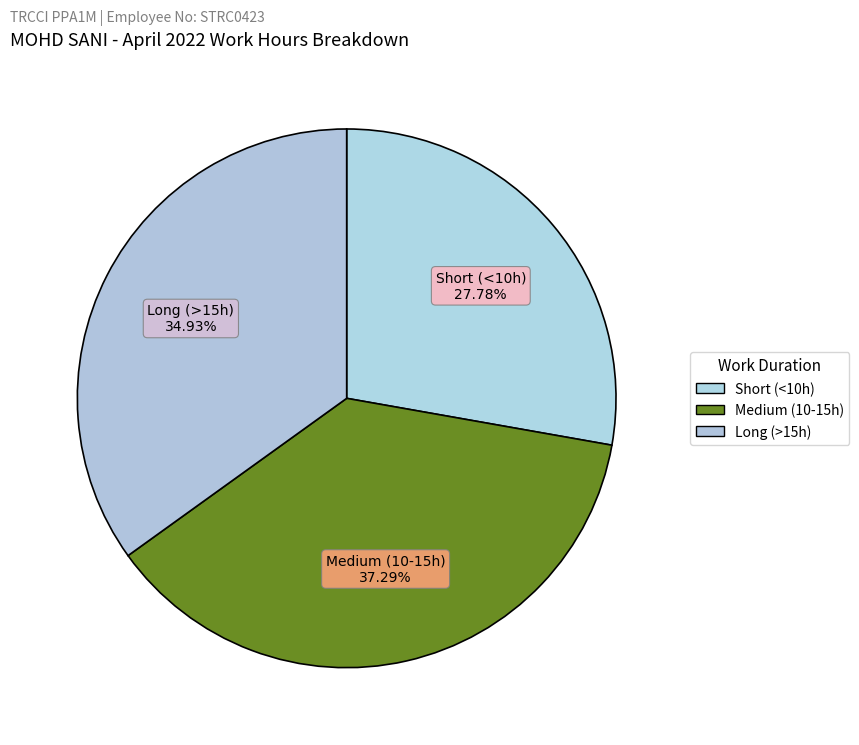

What is the smallest slice in the pie chart?

Short (<10h)